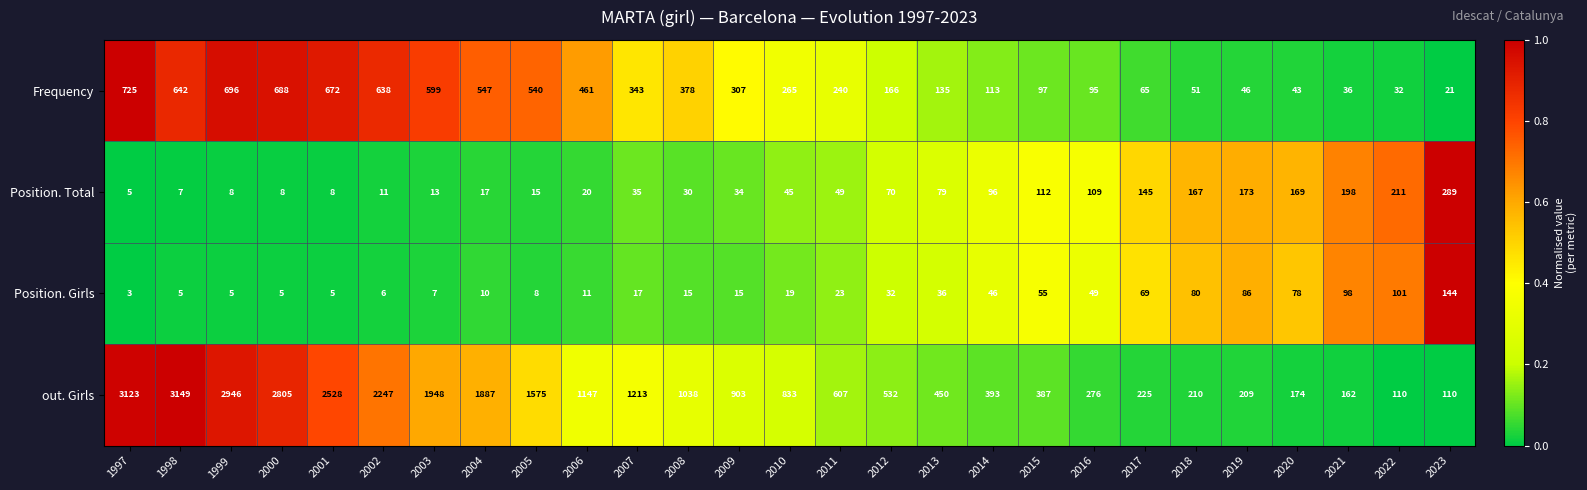

True or false: Frequency has a value of 330 at 2002.

False